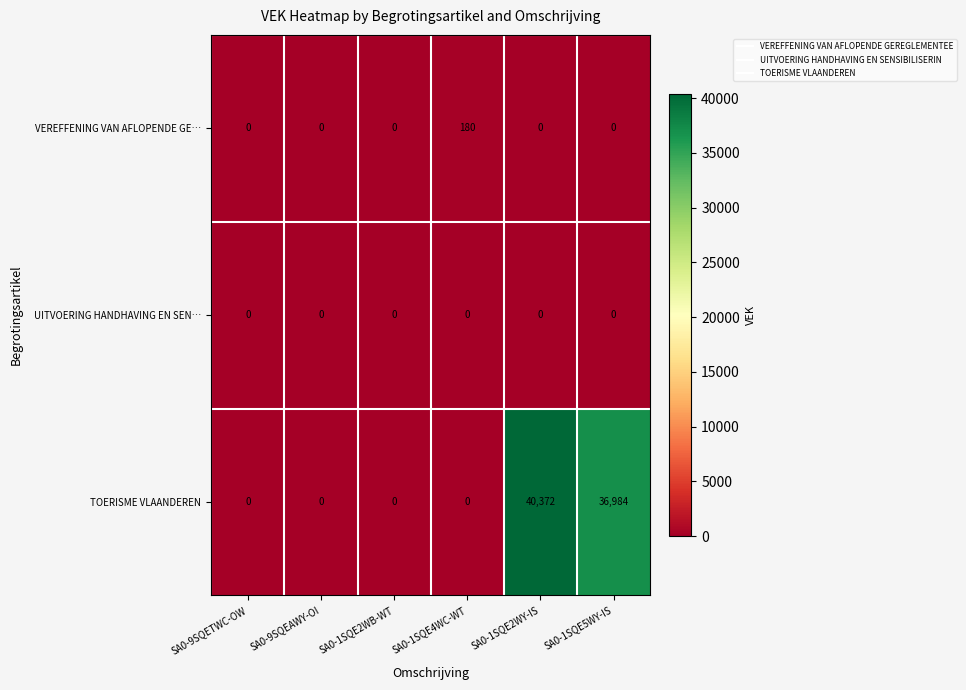

The VEREFFENING VAN AFLOPENDE GE… series shows 0 at SA0-1SQE2WB-WT. True or false?

True